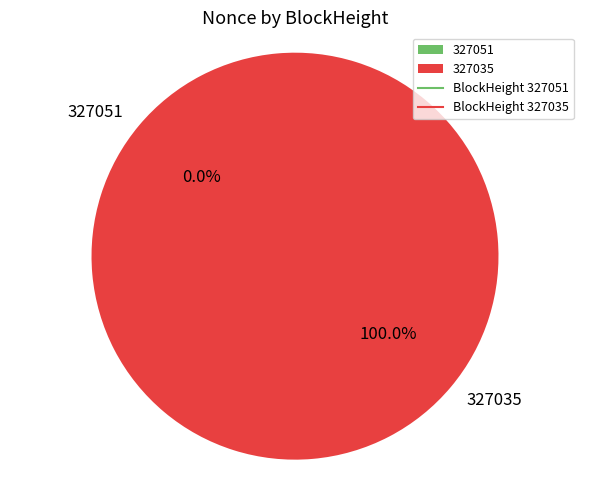

Count the number of slices in the pie.

2